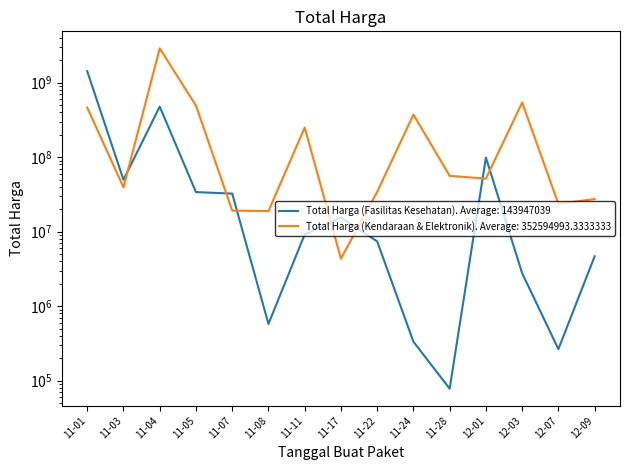

The Total Harga (Fasilitas Kesehatan) series shows 2121259741 at 11-01. True or false?

False